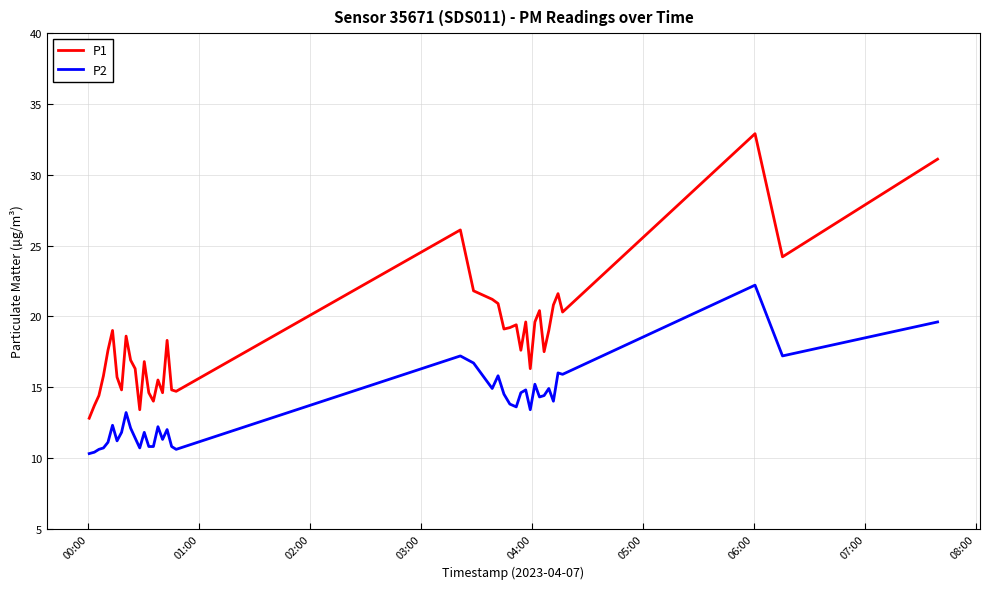

True or false: P2 and P1 intersect in this chart.

False